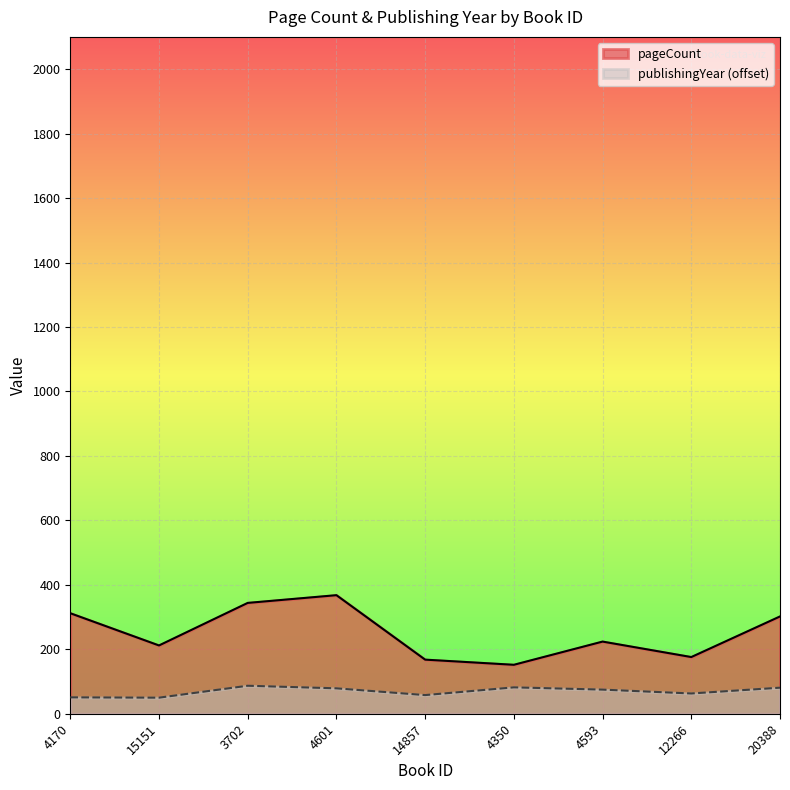

Which series has the widest spread of values?

pageCount